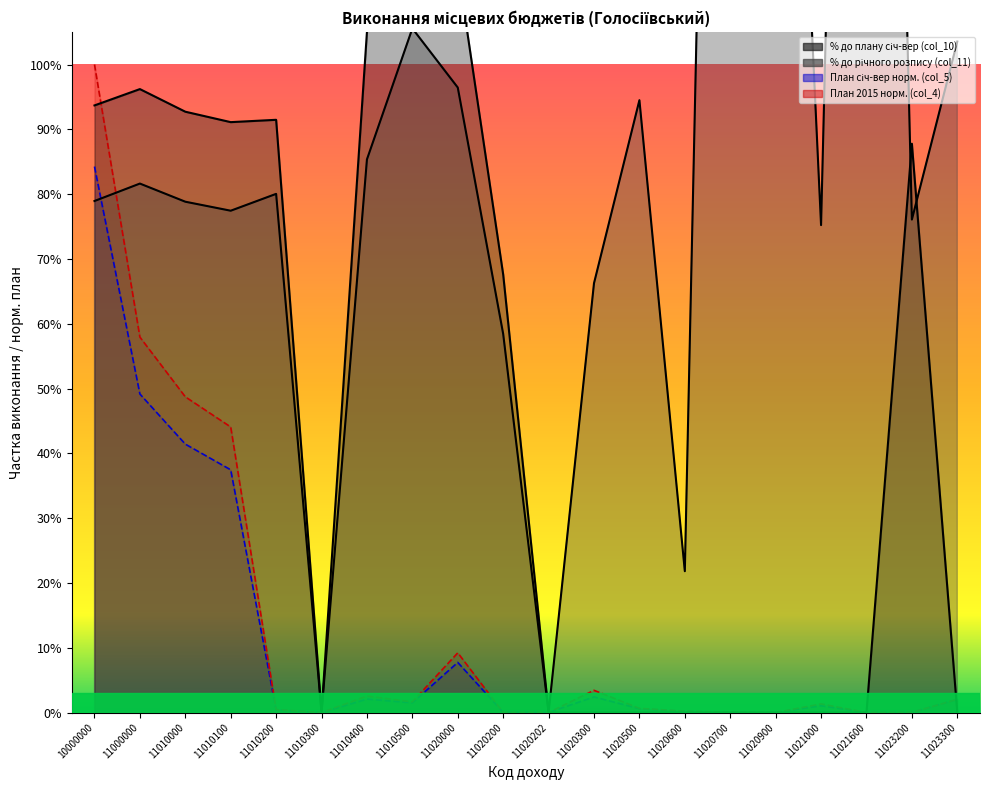

How many interior local valleys does the Plan za rozpisom 2015 (col_4) series have?

5